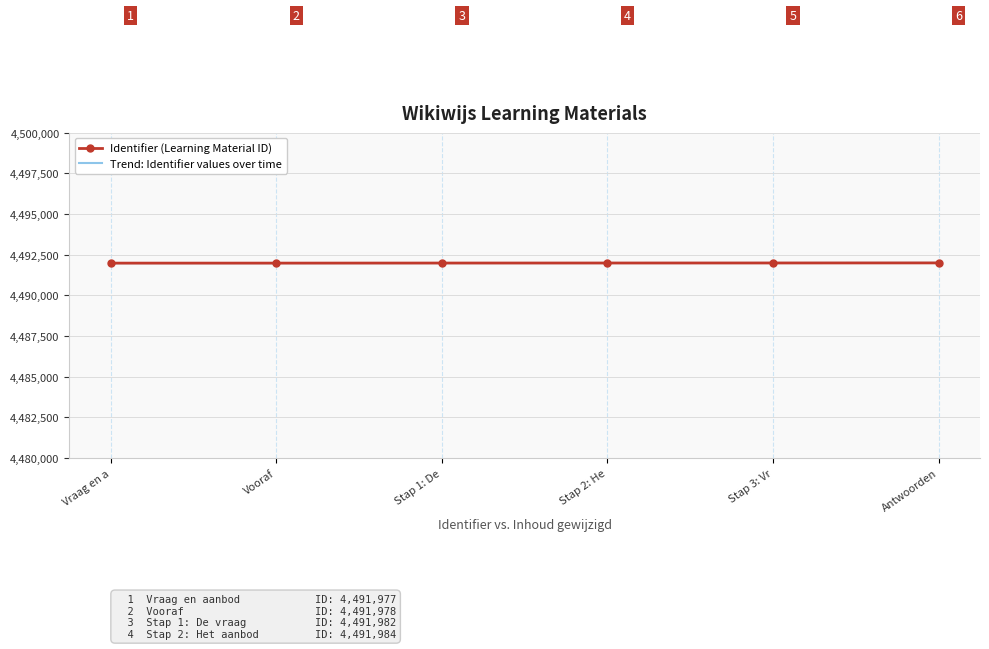

What is the value of the Identifier (Learning Material ID) point at the 4th from the left?

4491984